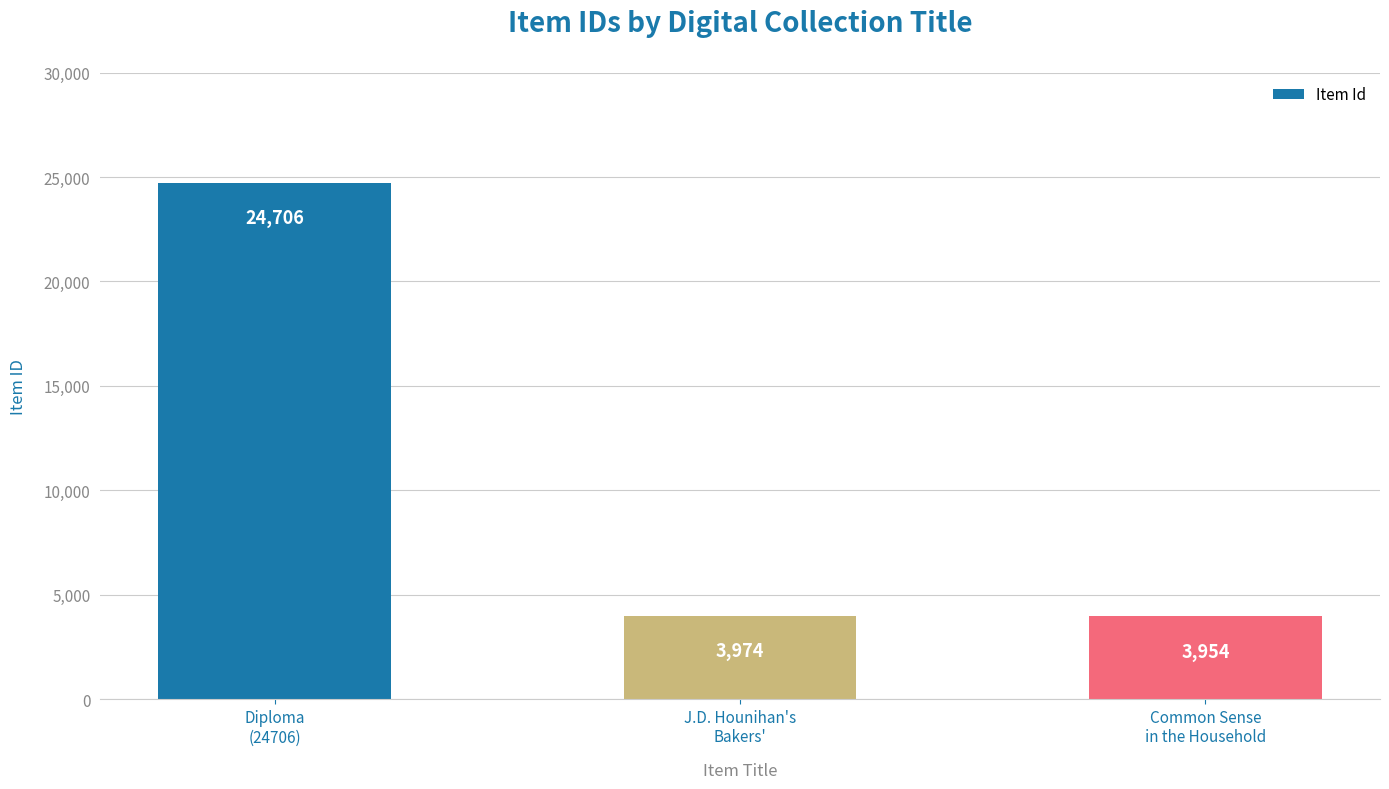

What is the label of the 1st bar from the left?

Diploma
(24706)